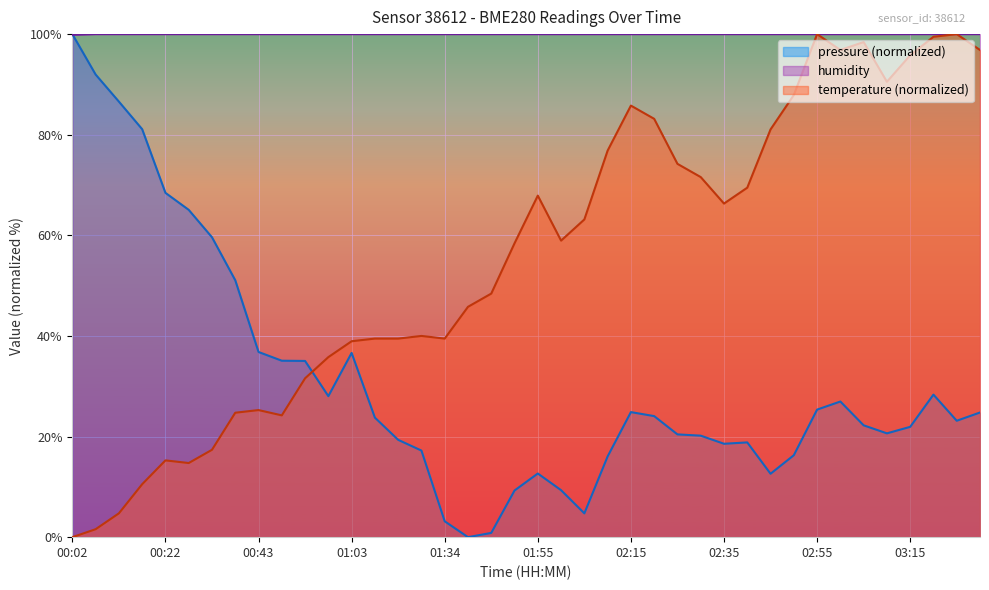

The value of temperature at 02:15 is 137.7. True or false?

False